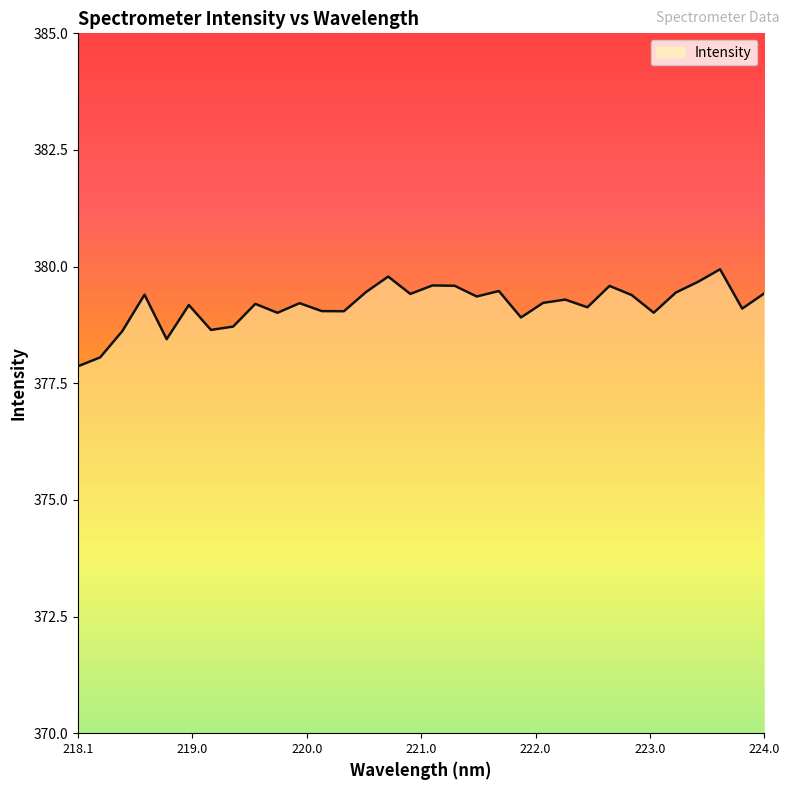

What is the minimum value shown in the chart?

377.9